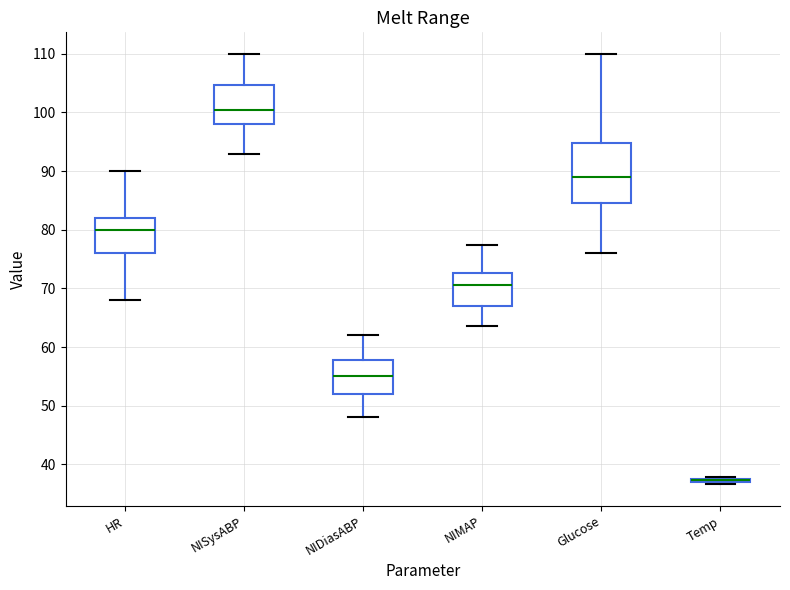

Reading left to right, transcribe this box plot: for each box, give where its median line is, the range the box spans, and where its two whiskers end, as read against the y-axis. The values are not printed on the chart, so give them approximately, as read against the axis.

HR: median 80, box 76 to 82, whiskers 68 to 90
NISysABP: median 101, box 98 to 105, whiskers 93 to 110
NIDiasABP: median 55, box 52 to 58, whiskers 48 to 62
NIMAP: median 71, box 67 to 73, whiskers 64 to 77
Glucose: median 89, box 85 to 95, whiskers 76 to 110
Temp: box collapsed to a line at 37, whiskers 37 to 38